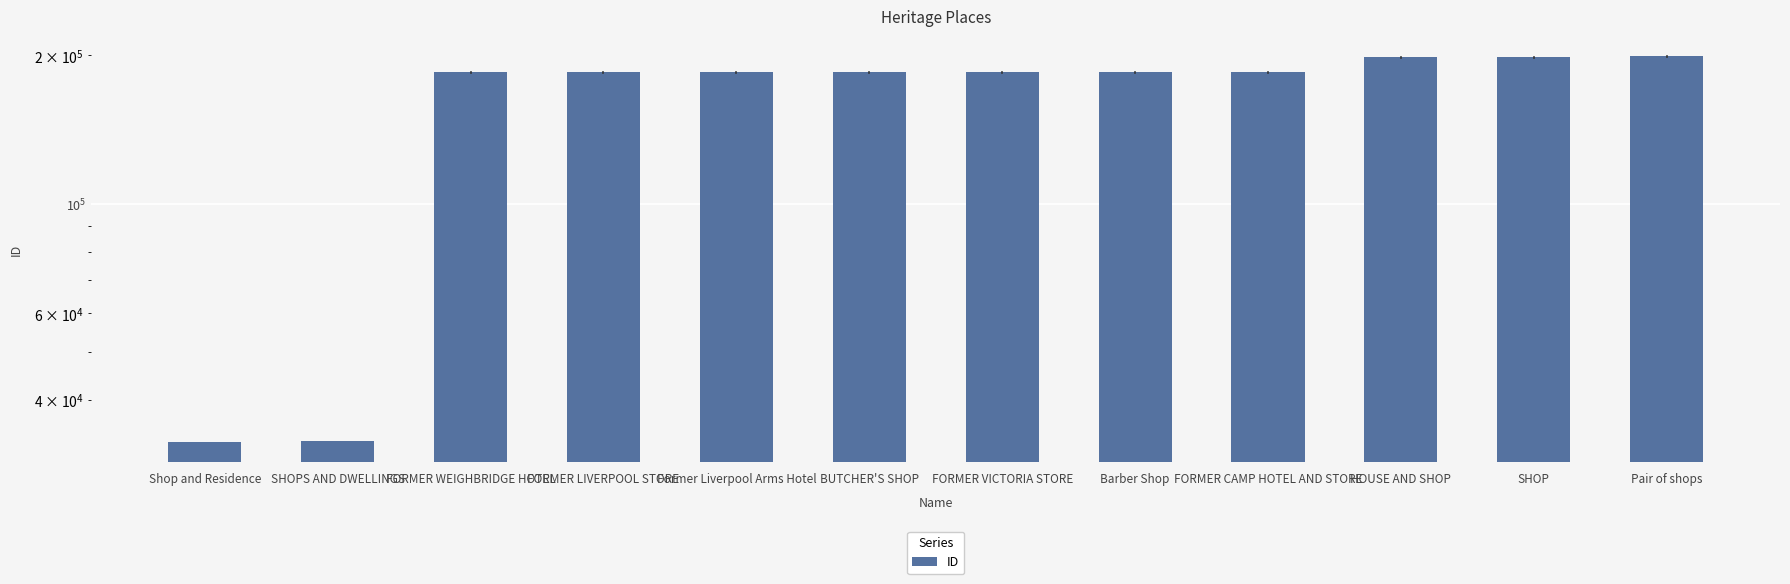

Rank the categories by value from lowest to highest.

Shop and Residence, SHOPS AND DWELLINGS, FORMER WEIGHBRIDGE HOTEL, FORMER LIVERPOOL STORE, Former Liverpool Arms Hotel, BUTCHER'S SHOP, FORMER VICTORIA STORE, Barber Shop, FORMER CAMP HOTEL AND STORE, HOUSE AND SHOP, SHOP, Pair of shops